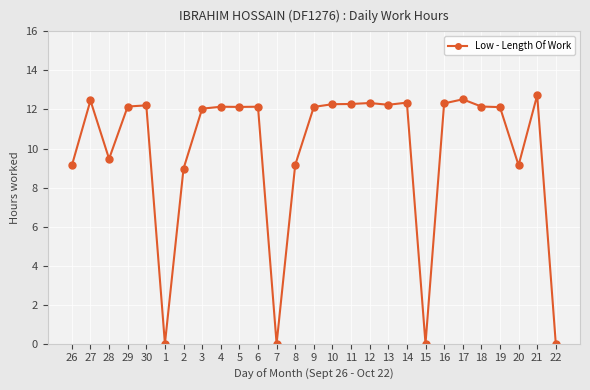

At which category does the chart reach its peak across all series?

21